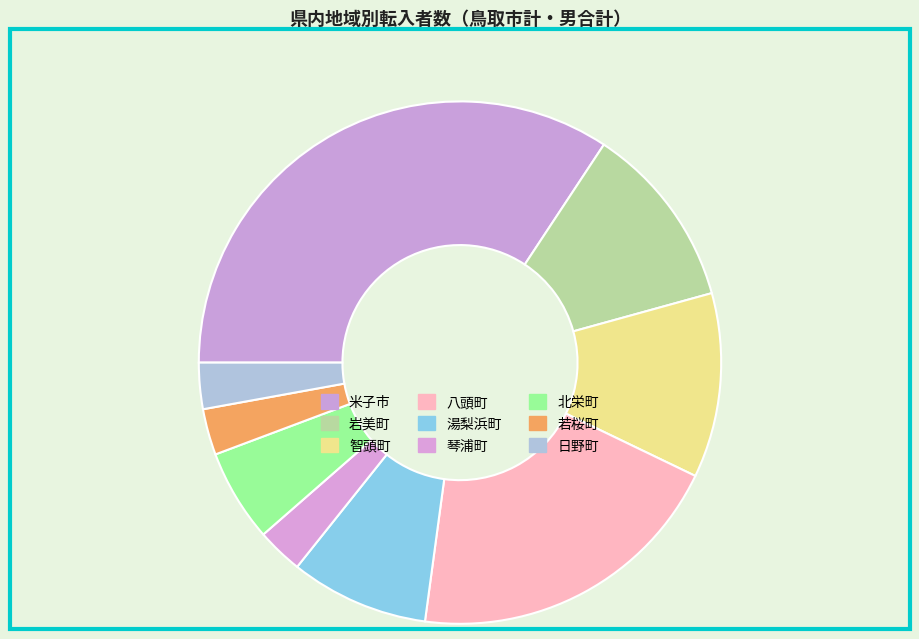

The 岩美町 slice represents 1% of the pie. True or false?

False